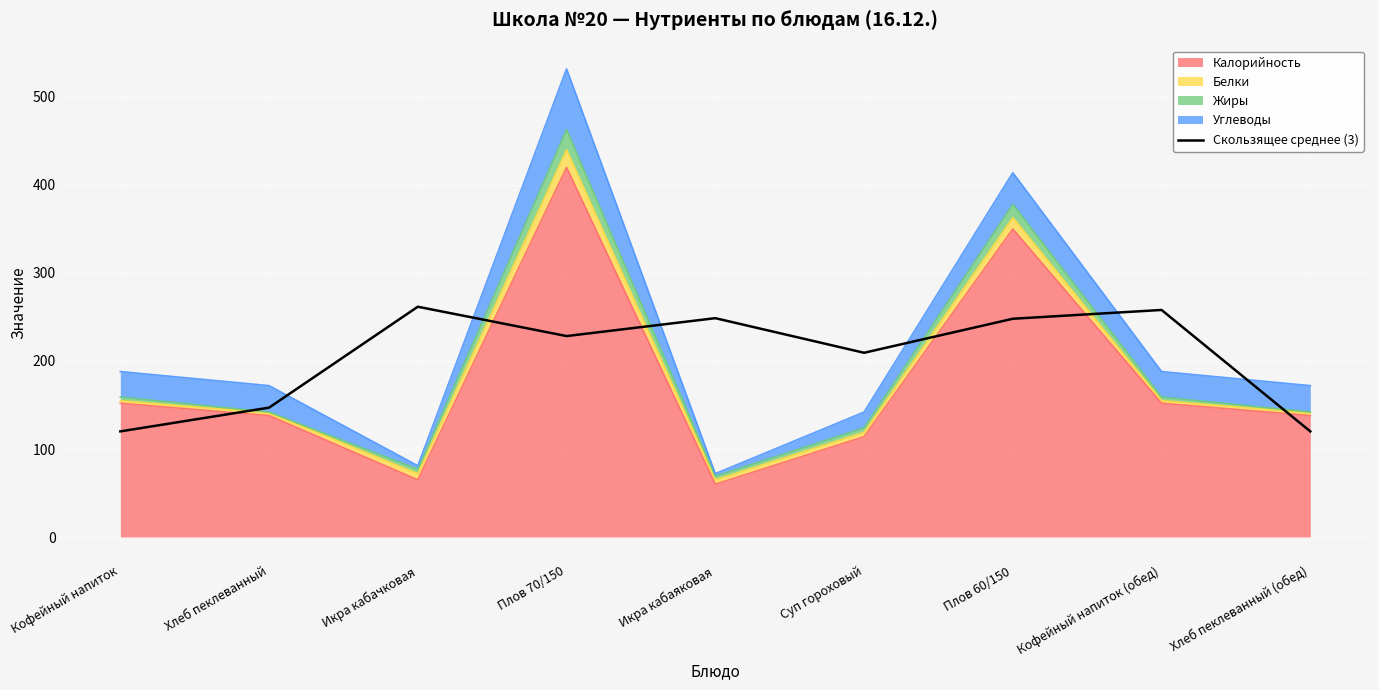

How many data points are less than 228?

4